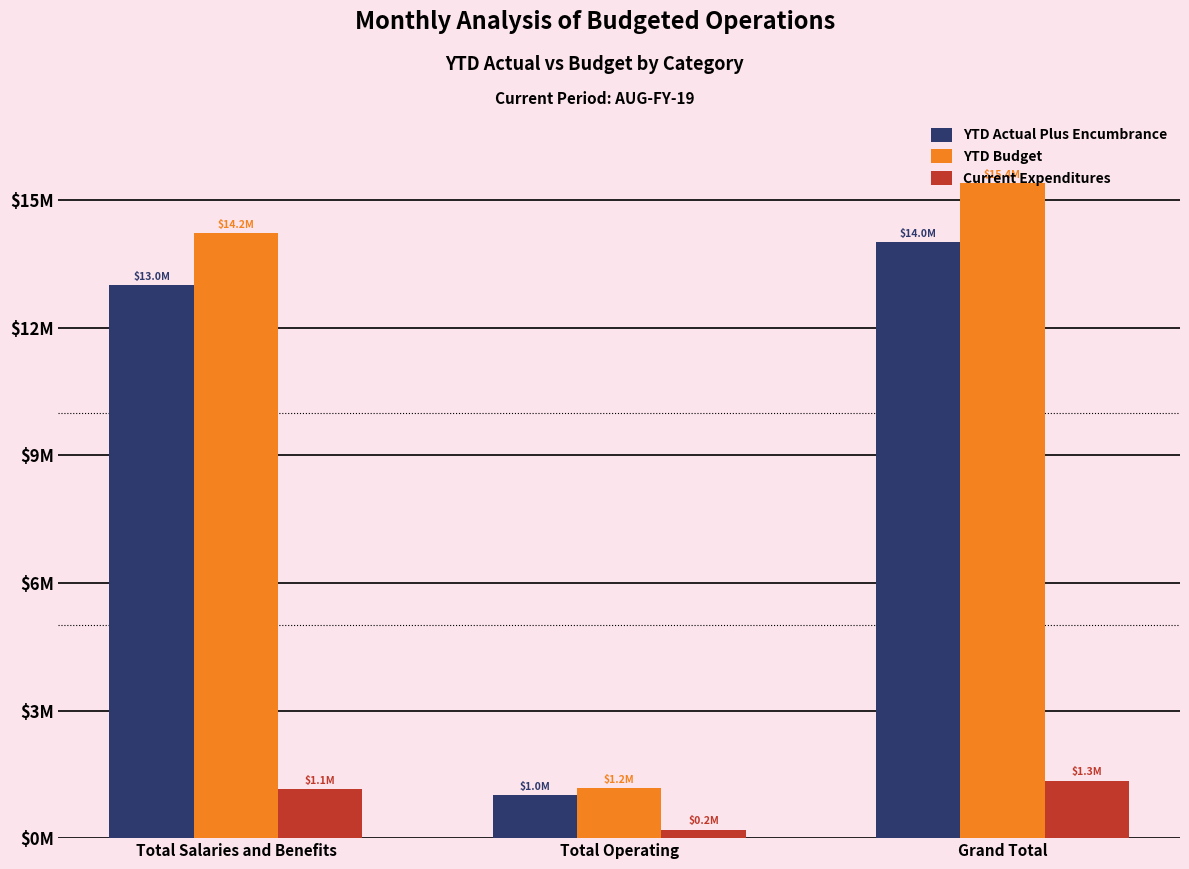

Reading left to right, list all the values displayed in this chart.

YTD Actual Plus Encumbrance: 13000486.8	1009516.4	14010003.1
YTD Budget: 14215840.0	1177107.6	15392947.6
Current Expenditures: 1146723.3	199677.1	1346400.4